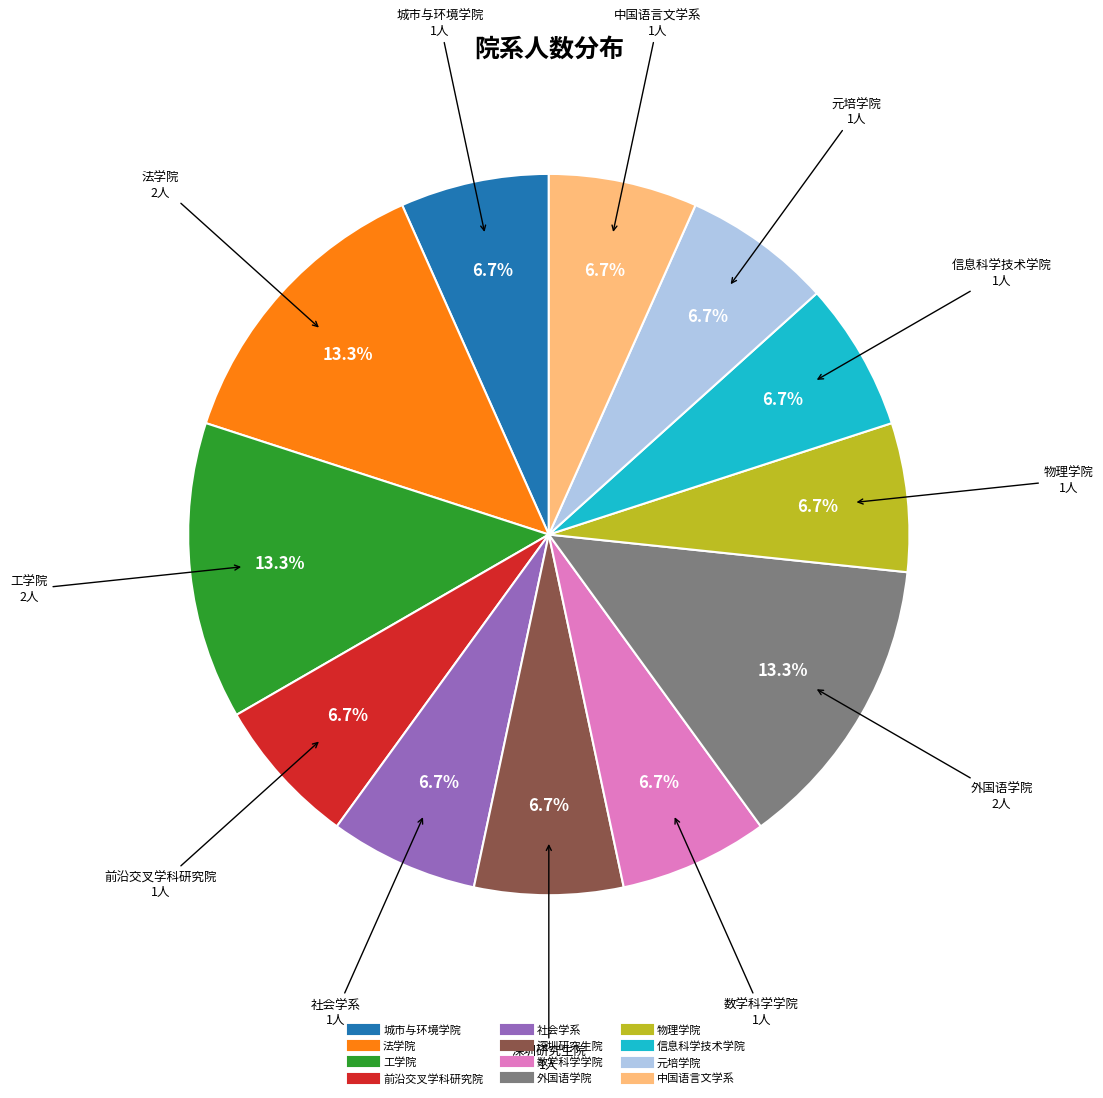

Does any single category account for the majority?

No